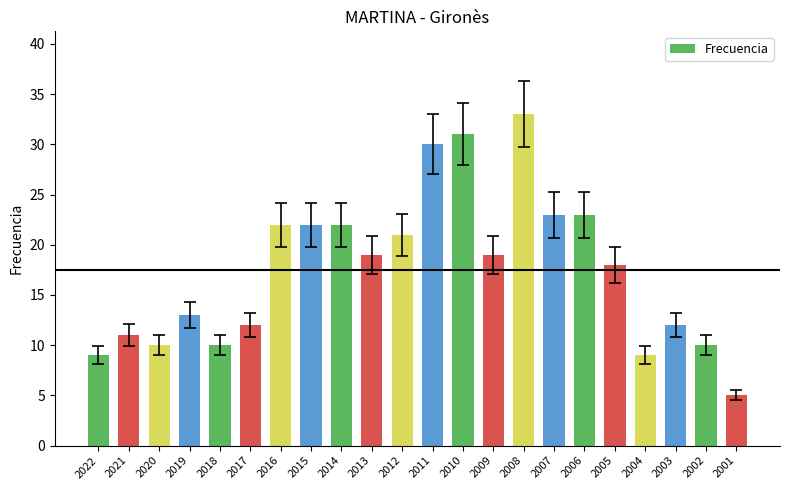

Which has a higher value, 2014 or 2010?

2010